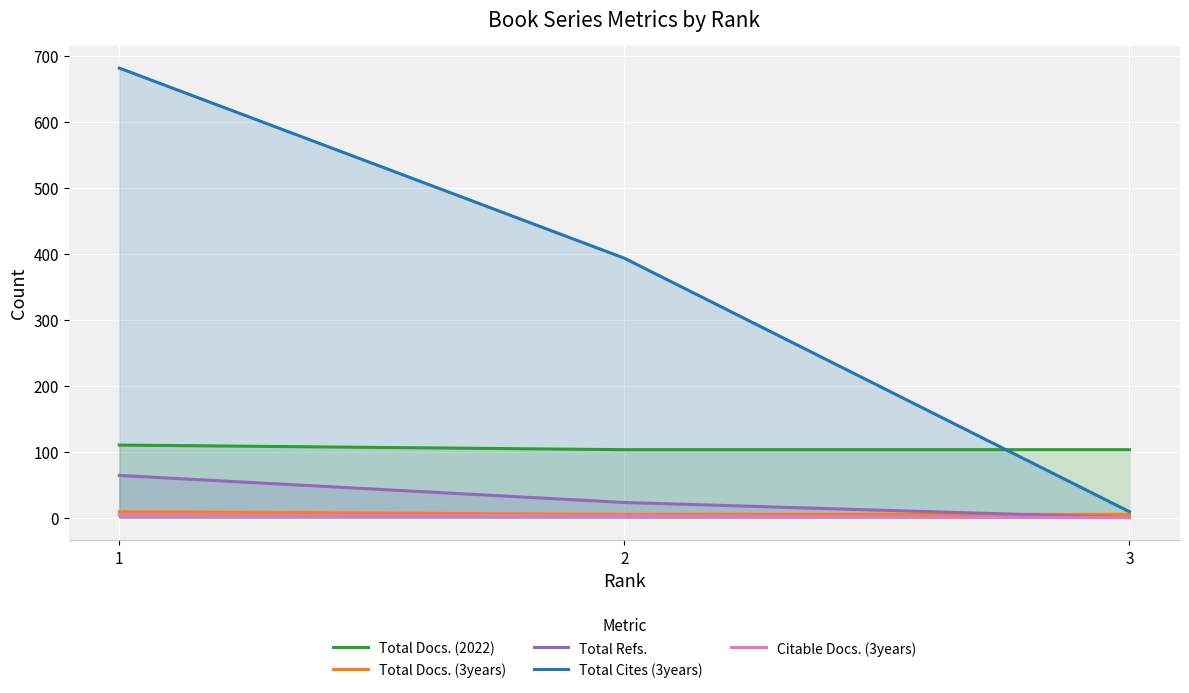

Which category has the lowest value across all series?

3